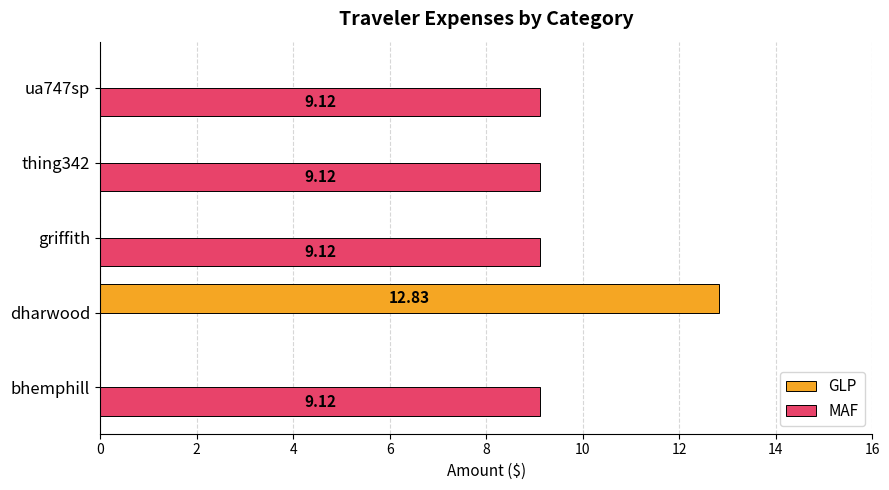

Which category has the highest value across all series?

dharwood